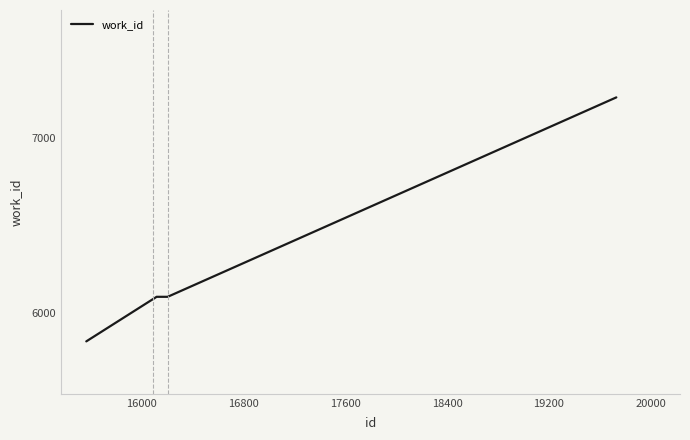

What is the minimum value shown in the chart?

5838